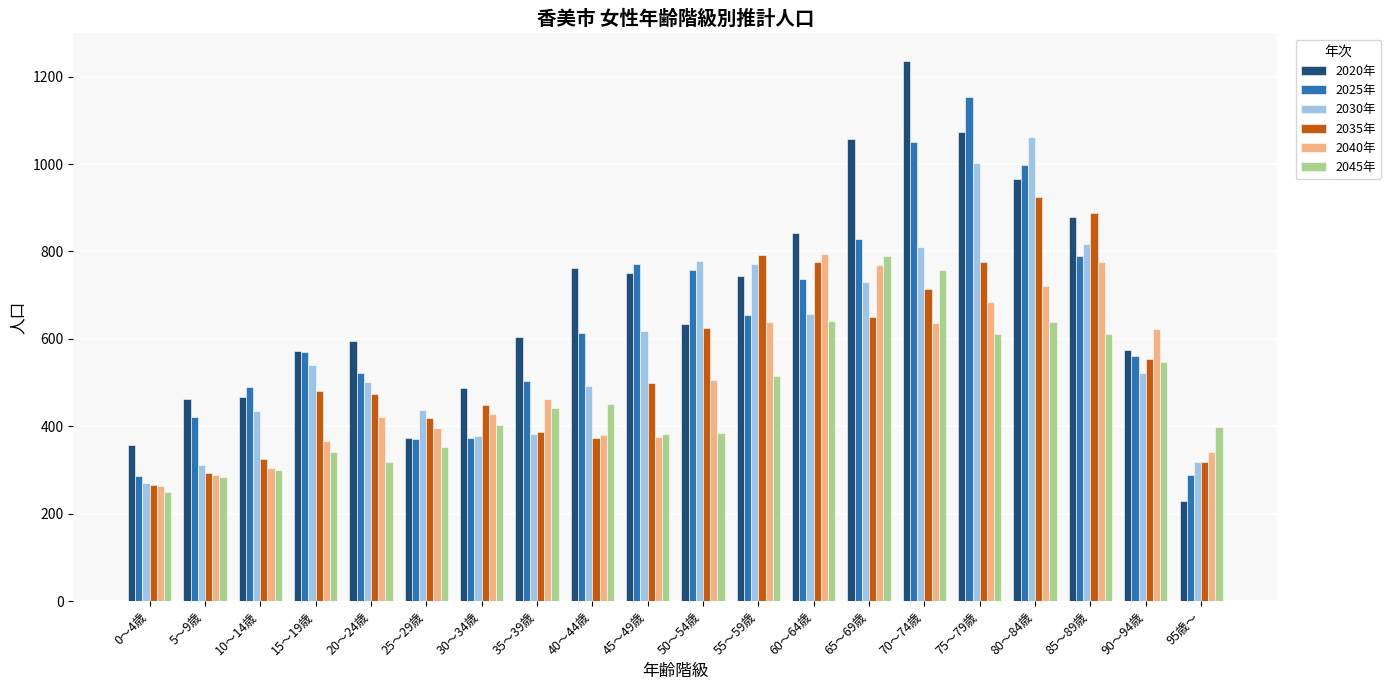

The 2020年 series shows 634 at 50～54歳. True or false?

True